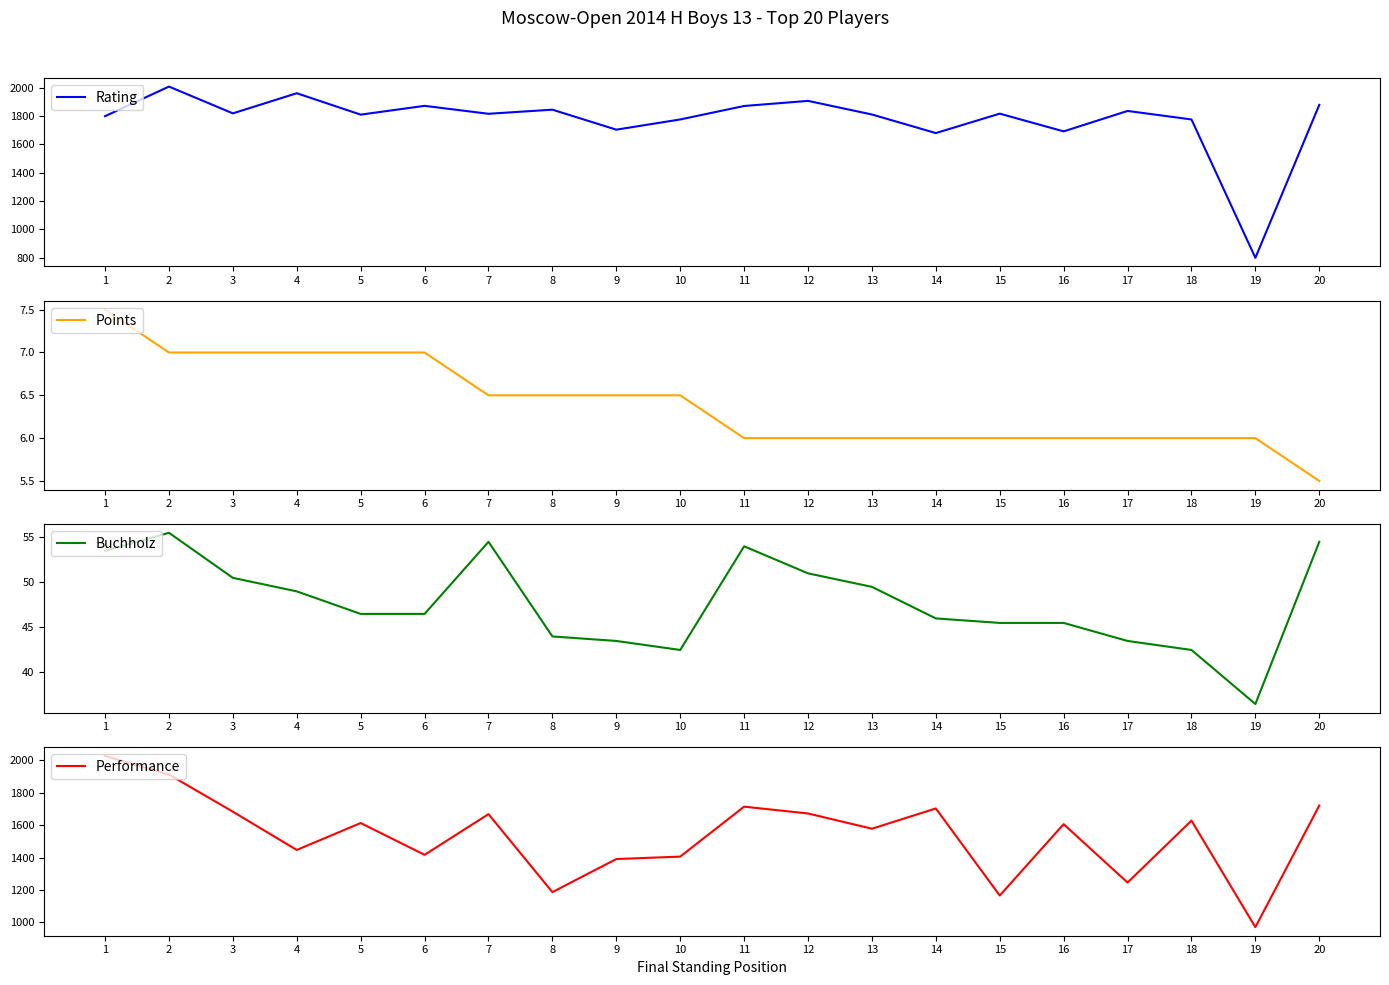

The value of Buchholz at 5 is 68.2. True or false?

False